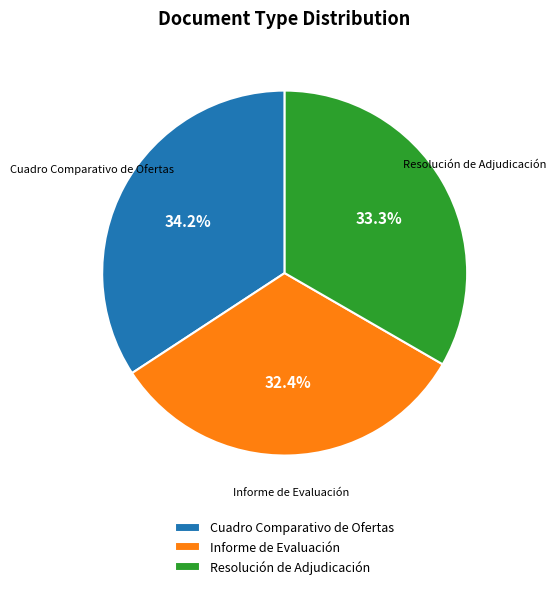

How many slices are in this pie chart?

3